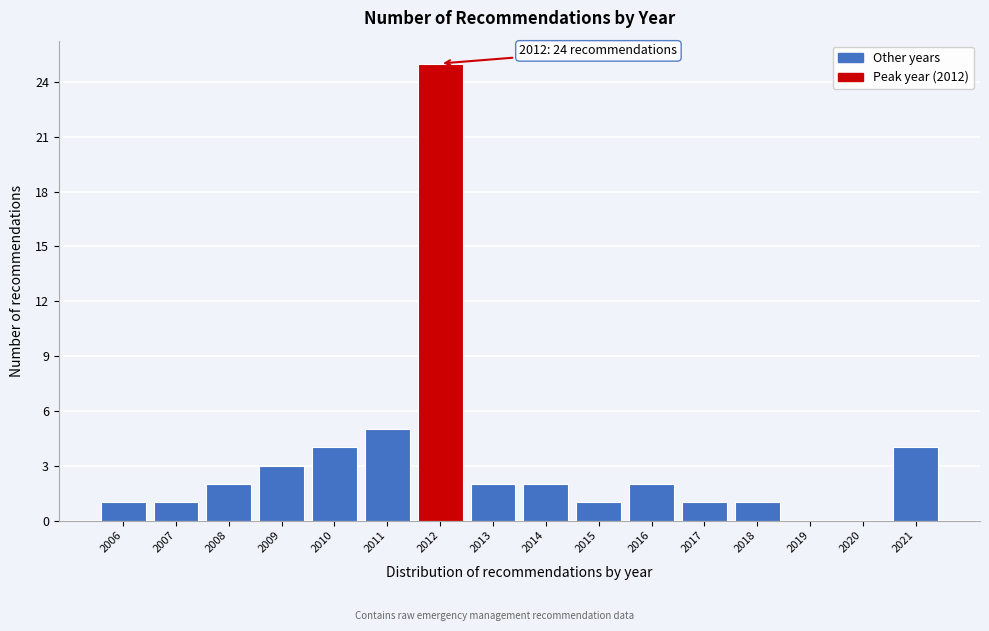

Reading left to right, transcribe all the data shown in this chart.

2006=1	2007=1	2008=2	2009=3	2010=4	2011=5	2012=25	2013=2	2014=2	2015=1	2016=2	2017=1	2018=1	2019=0	2020=0	2021=4